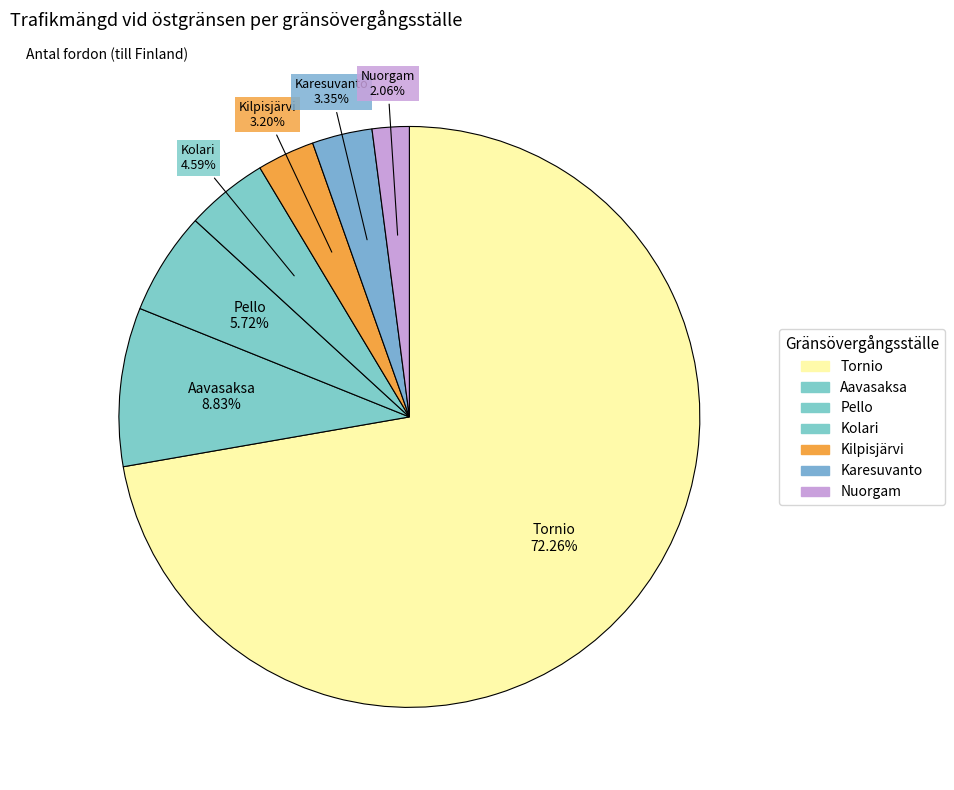

The Tornio slice represents 60% of the pie. True or false?

False